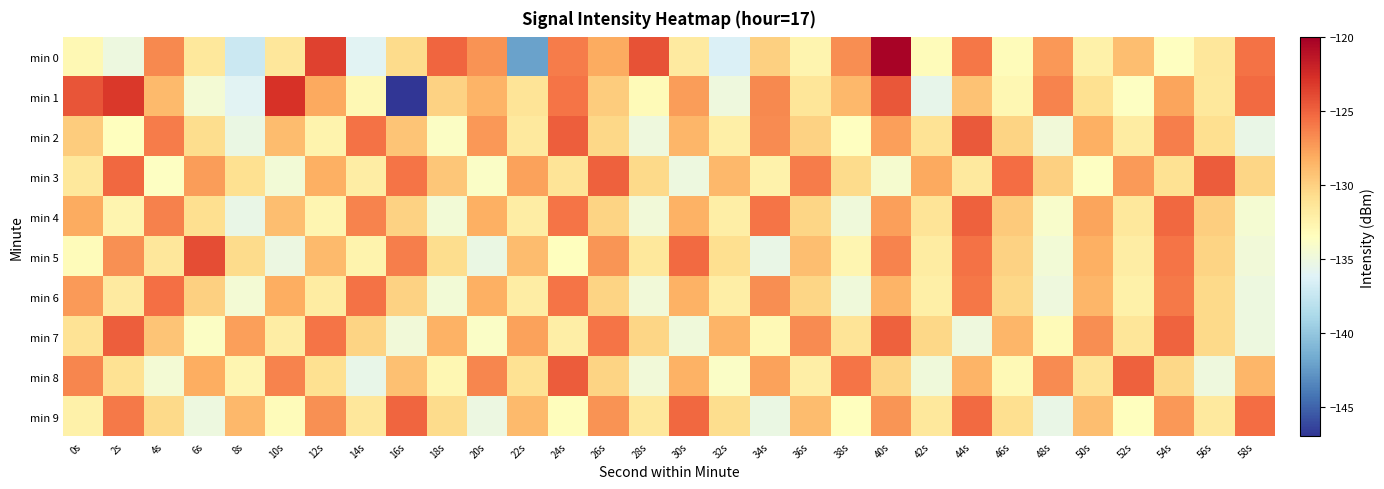

At which category does the chart reach its minimum across all series?

16s